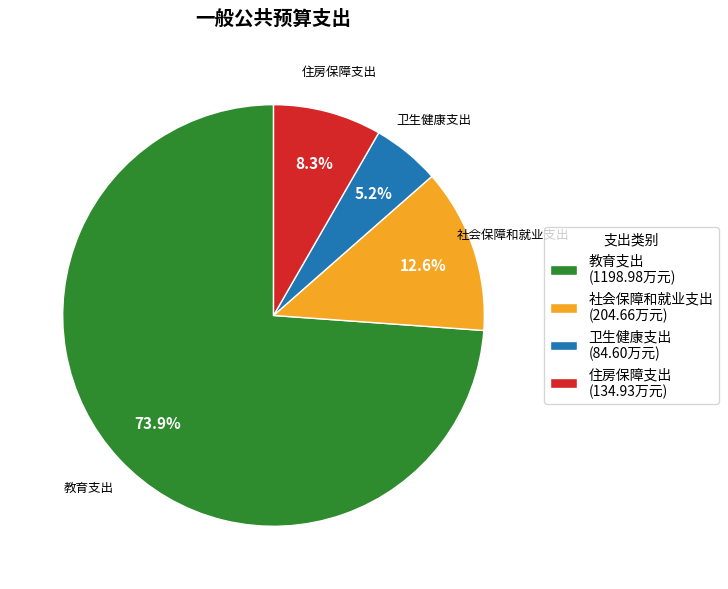

To the nearest percent, what portion does 社会保障和就业支出 represent?

13%